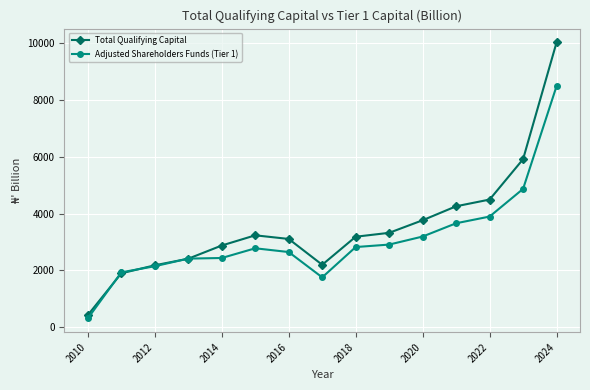

Which series has the widest spread of values?

Total Qualifying Capital